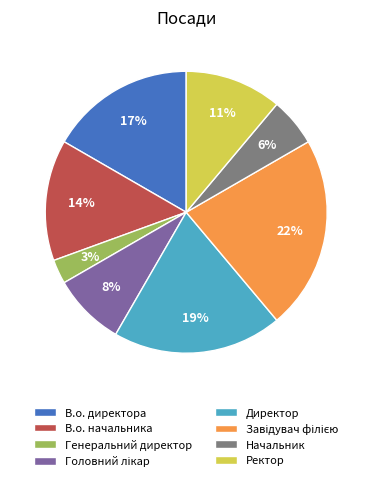

Do Начальник and В.о. директора together represent more than half of the pie?

No